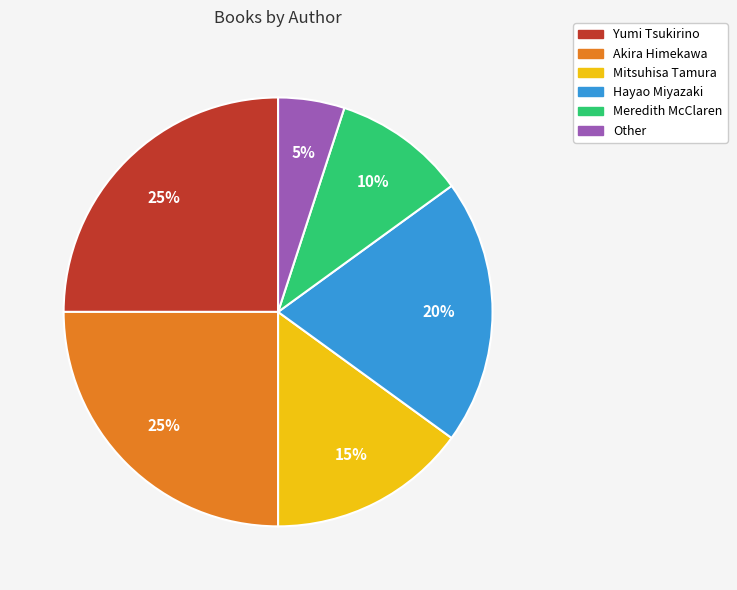

To the nearest percent, what is the difference between the Hayao Miyazaki and Yumi Tsukirino slice percentages?

5%